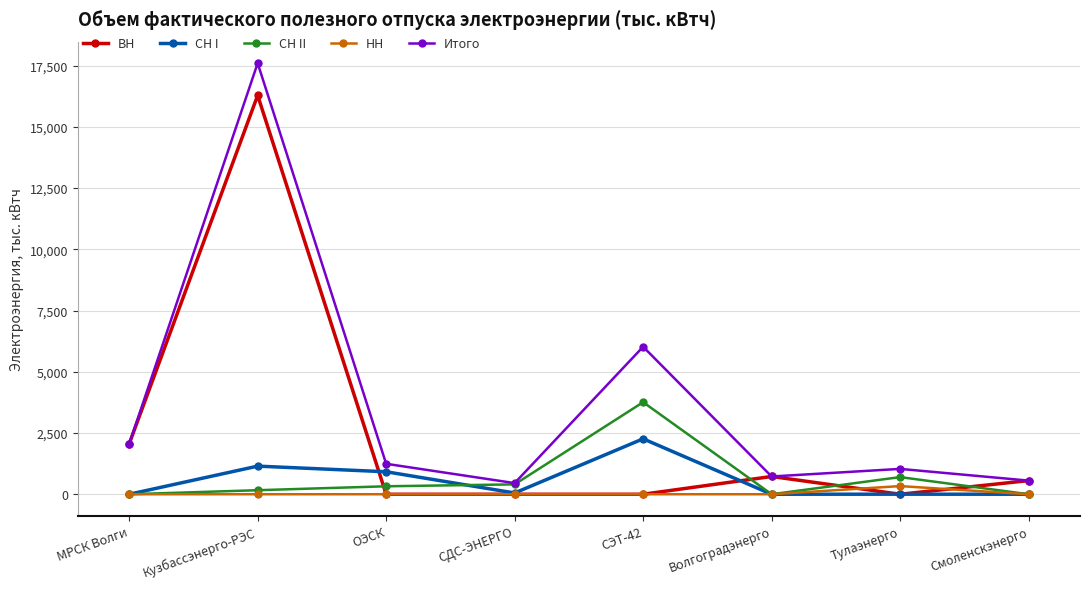

What value does the ВН series have at МРСК Волги, to the nearest 100?

2100